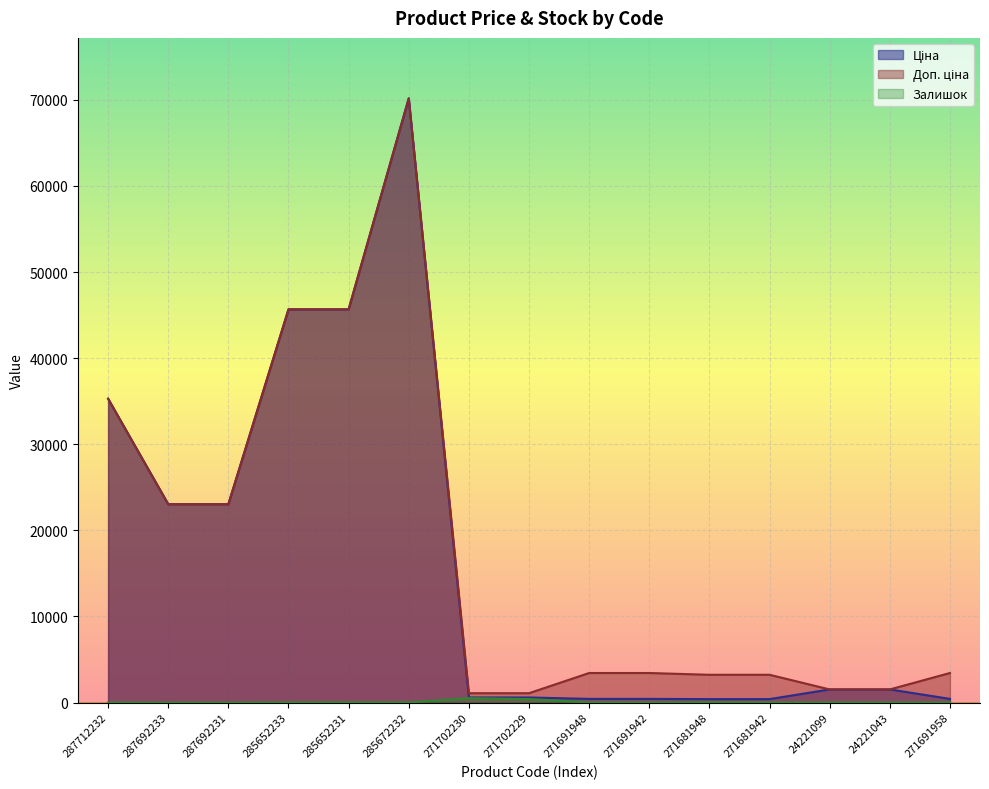

At how many categories does at least one series exceed 62571?

1